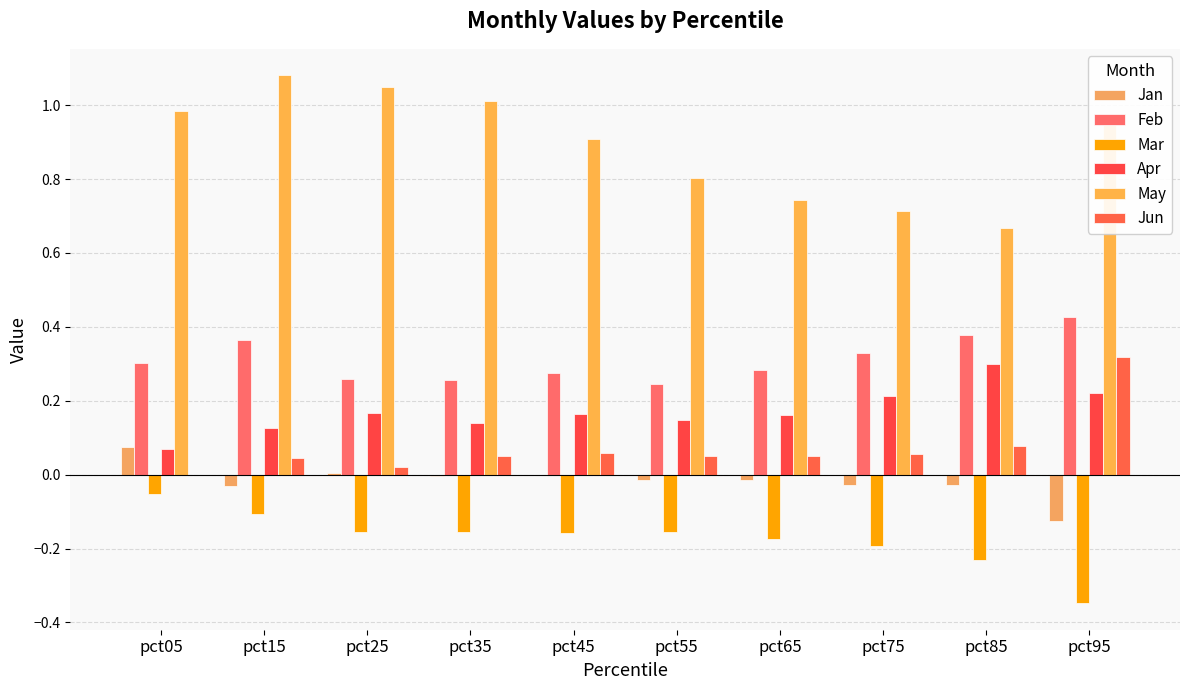

How many series are shown in this chart?

6